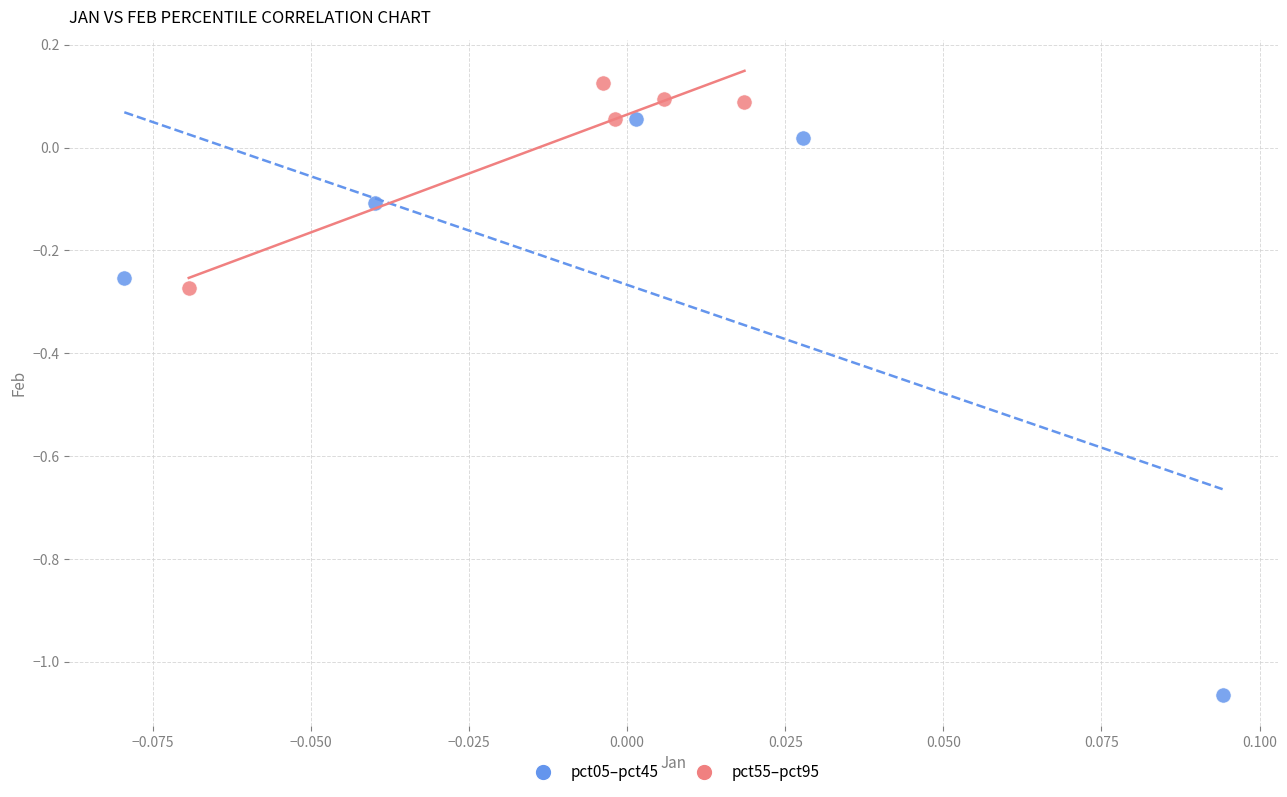

Which series has the largest Y range (max minus min)?

pct05–pct45